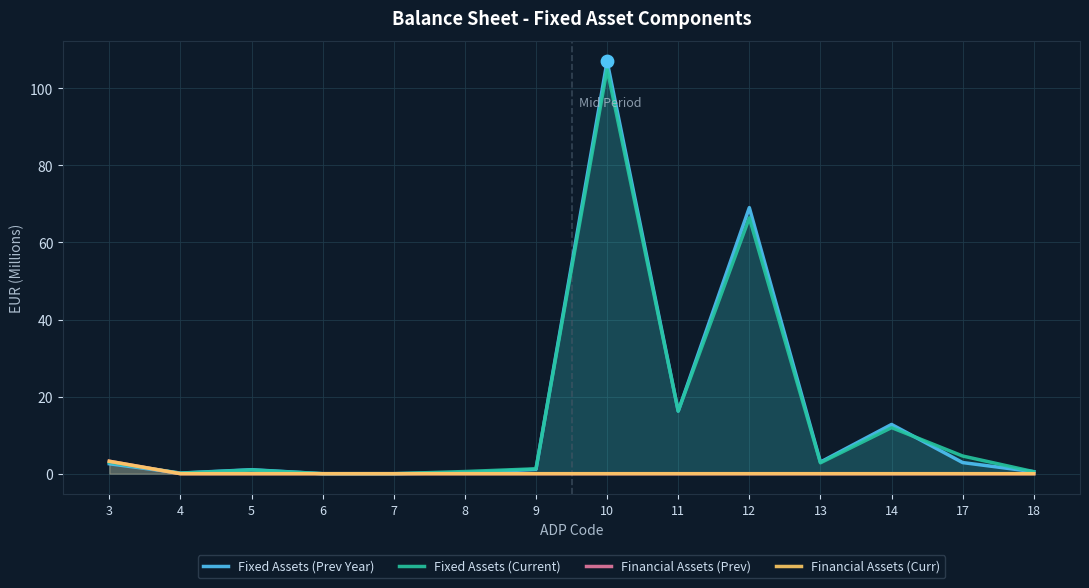

Which series has the largest total across all categories?

Fixed Assets (Prev Year)